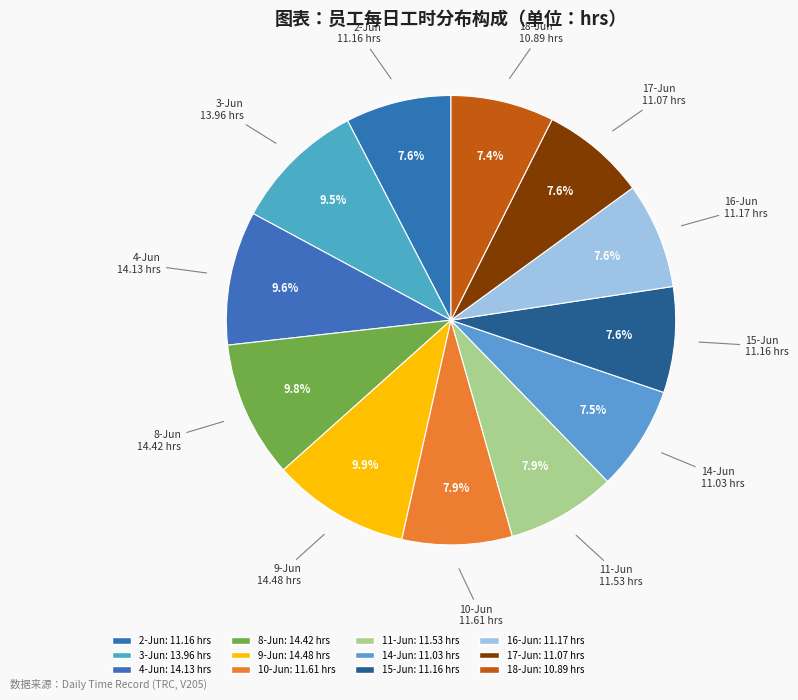

Rank the categories by value from highest to lowest.

9-Jun, 8-Jun, 4-Jun, 3-Jun, 10-Jun, 11-Jun, 16-Jun, 2-Jun, 15-Jun, 17-Jun, 14-Jun, 18-Jun